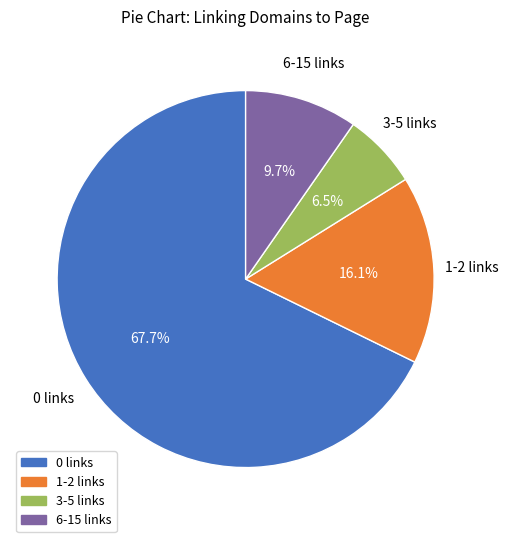

What is the ratio of the value at 0 links to the value at 6-15 links?

7.0